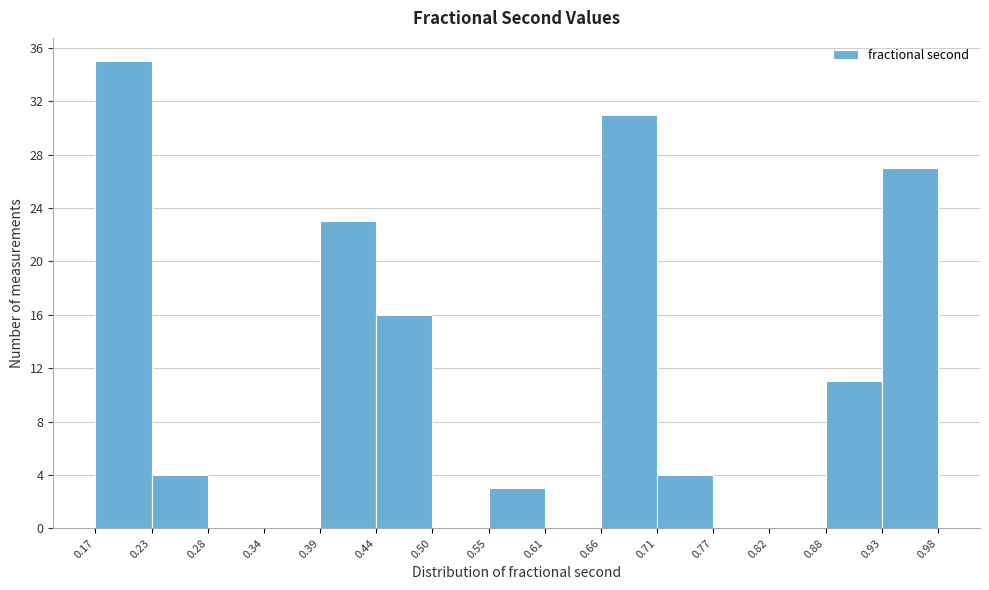

Which range on the x-axis has the tallest bar?

0.17 to 0.23